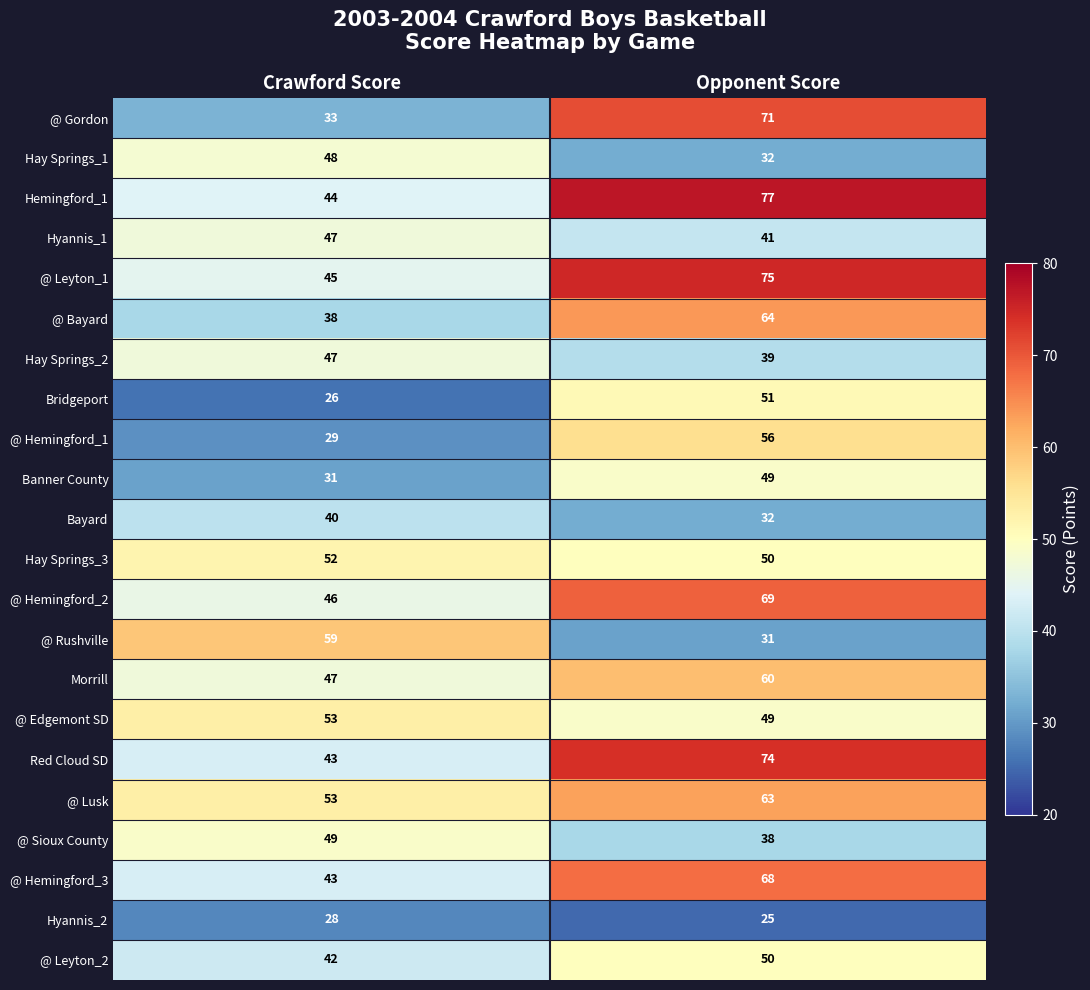

What is the smallest value displayed?

25